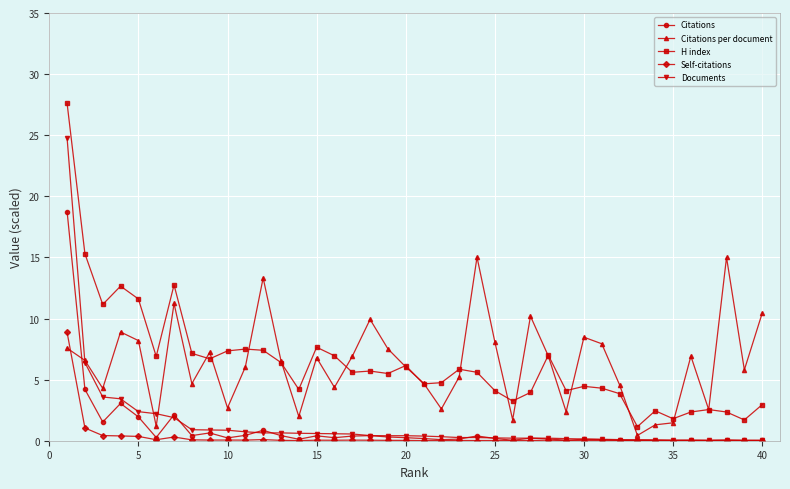

What is the greatest value displayed?

27.6